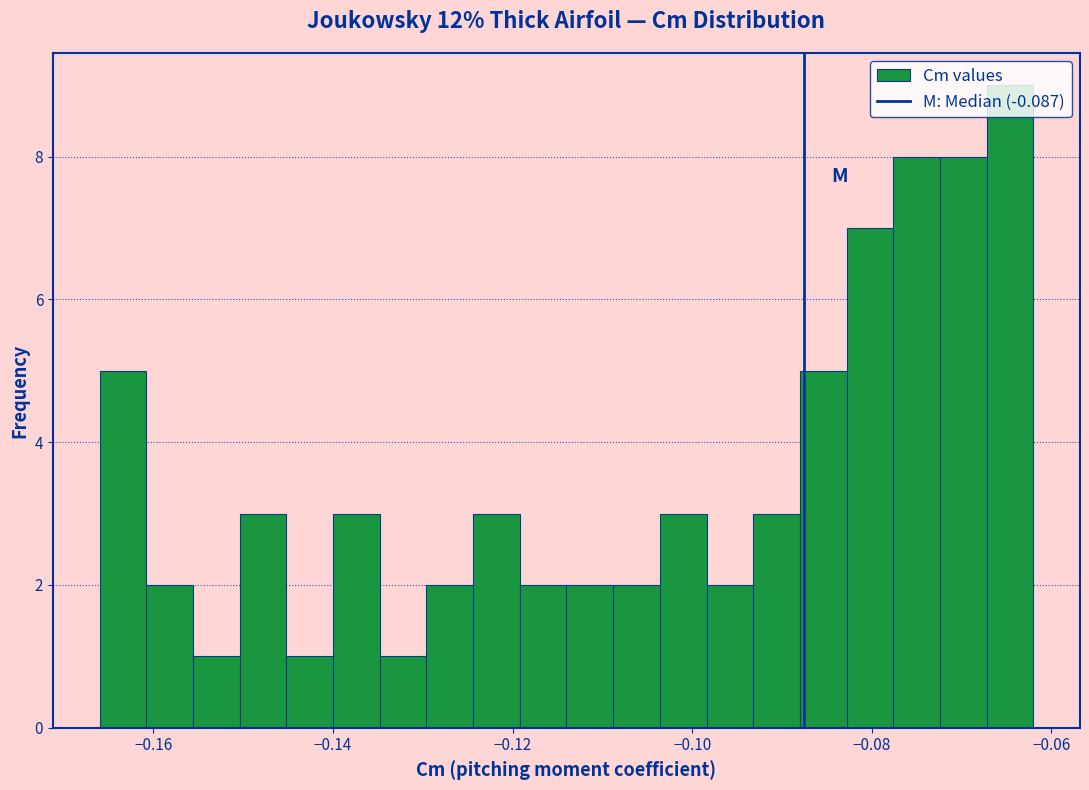

Around what value on the x-axis is the tallest bar? Give the approximate position of its centre, as read against the axis.

-0.064